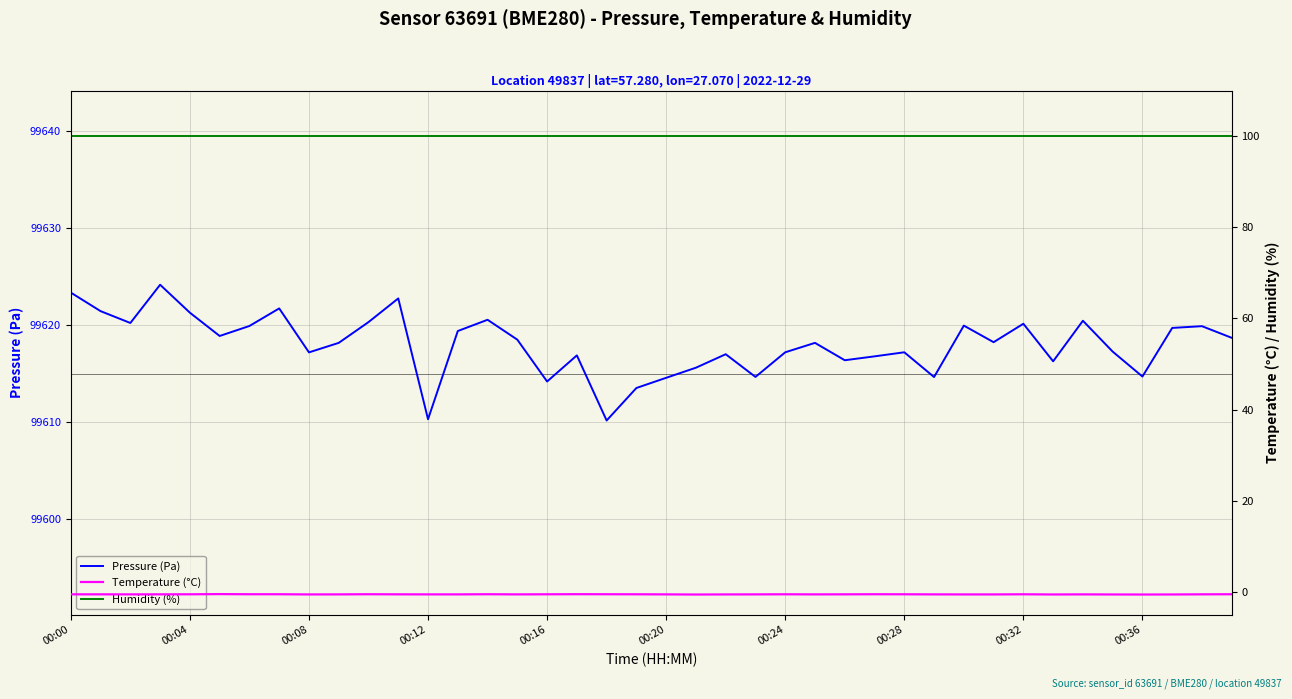

Count the number of data series in this chart.

3